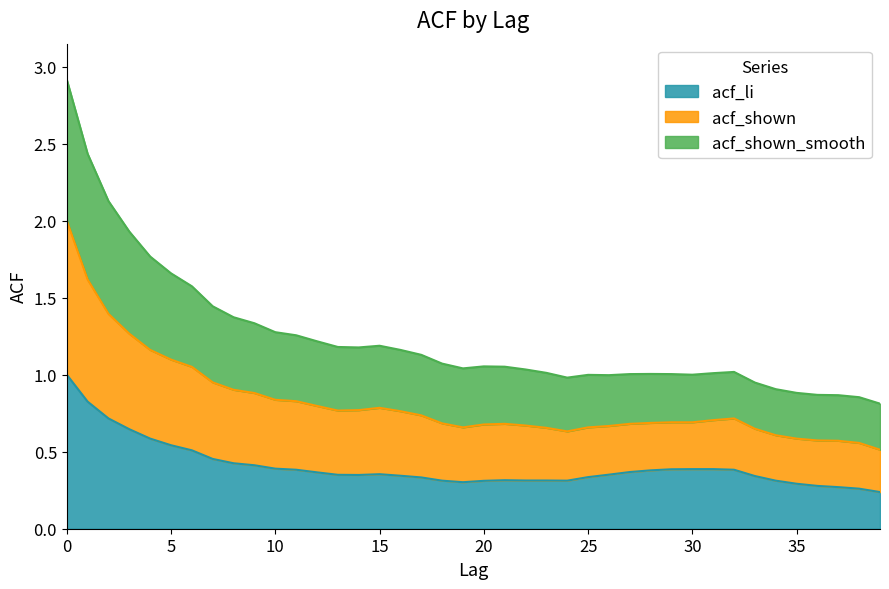

Between 9 and 30, which series saw the biggest shift?

acf_shown